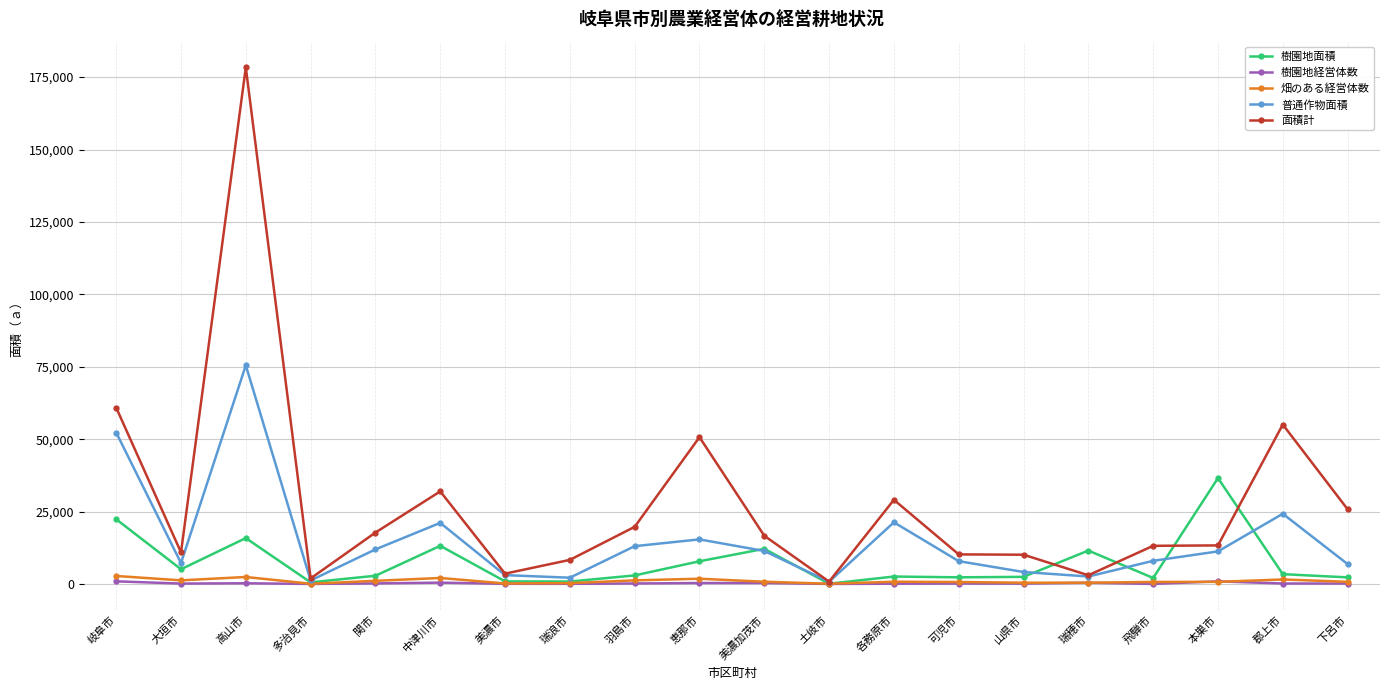

Which series changed the most between 美濃市 and 各務原市?

面積計